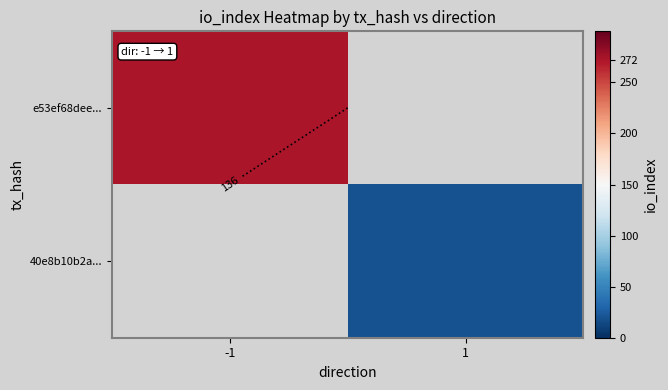

True or false: 40e8b10b2a... has a value of 9.7 at 1.

False